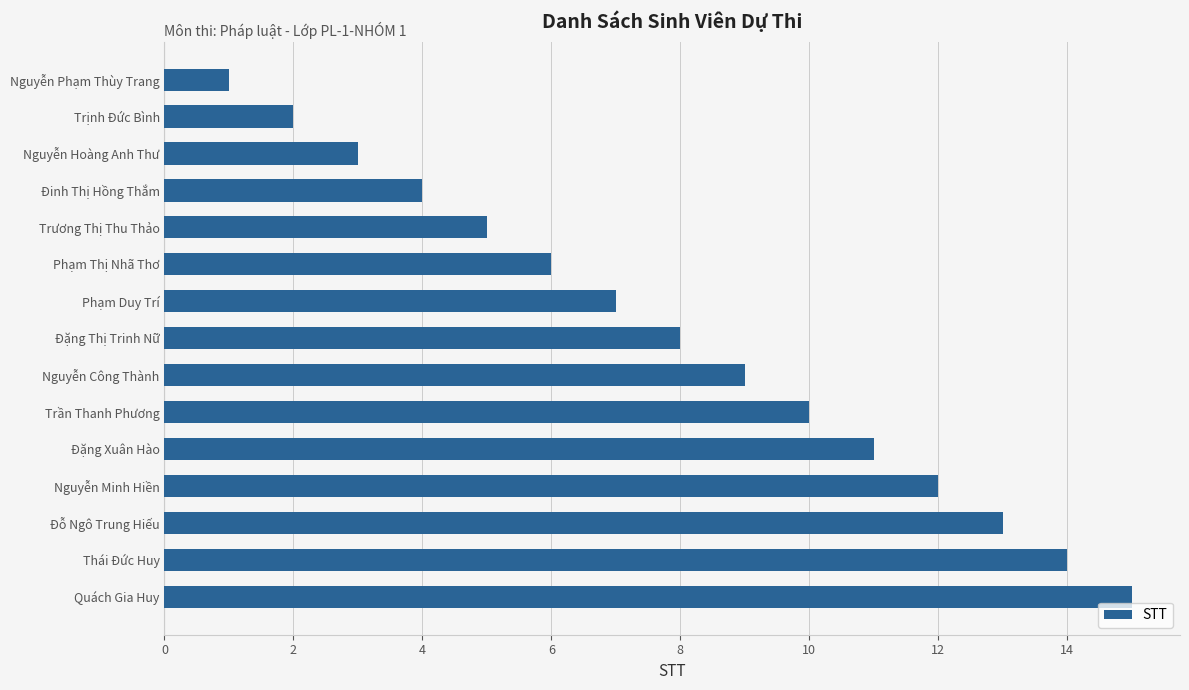

What is the change in value from Đinh Thị Hồng Thắm to Phạm Thị Nhã Thơ?

+2